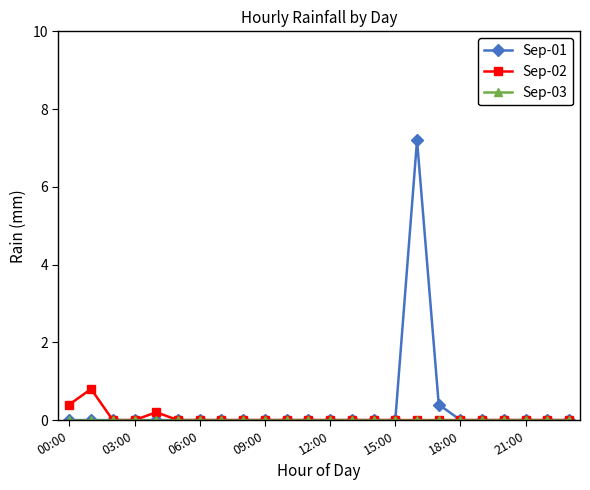

What is the maximum value for Sep-02?

0.8